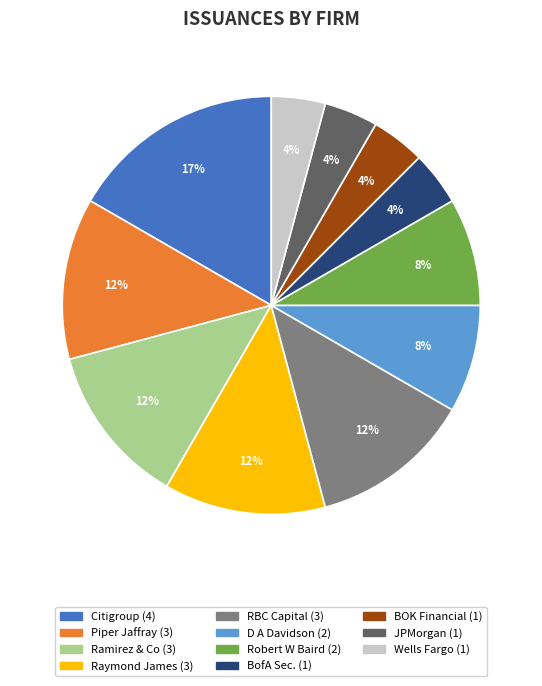

Is there a majority slice in this chart?

No